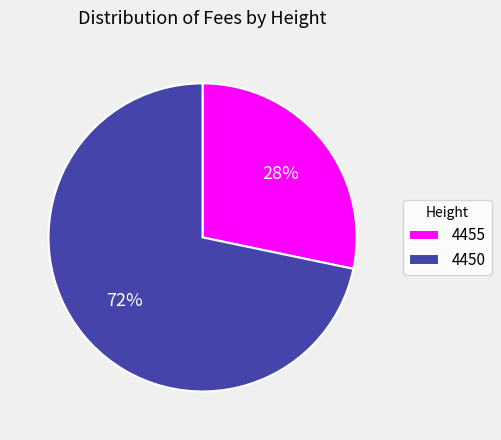

What is the smallest slice in the pie chart?

4455